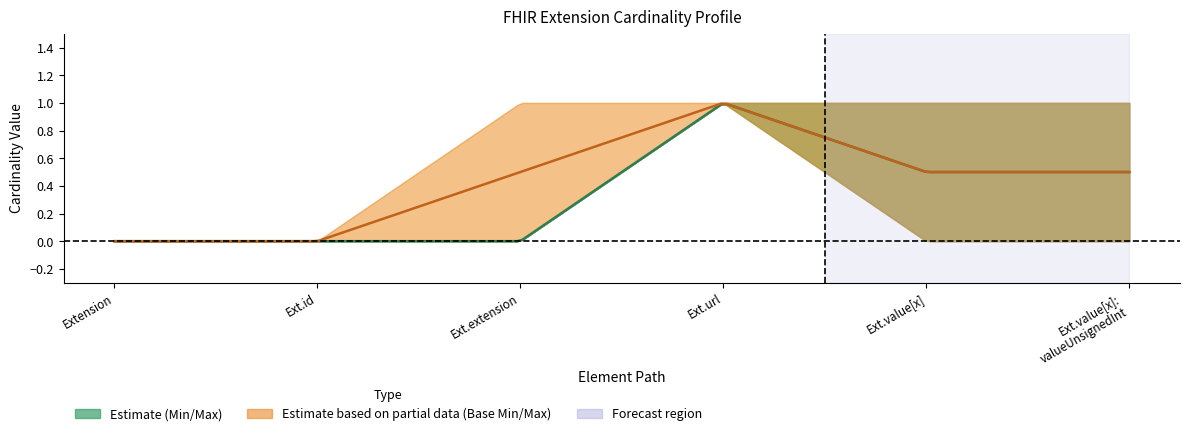

True or false: Base Min has more than 1 interior local peaks.

False